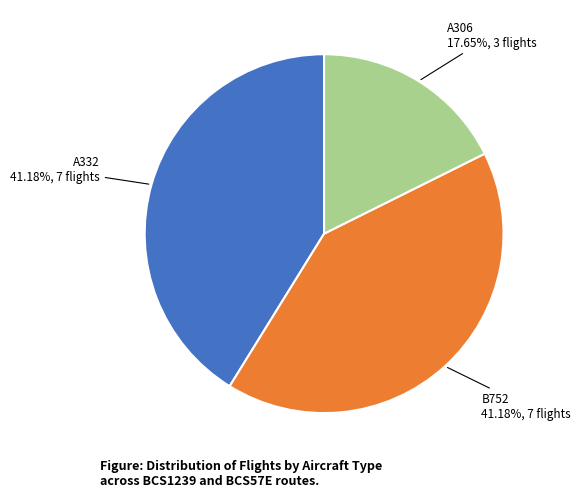

What is the ratio of the value at A306 to the value at B752?

0.4